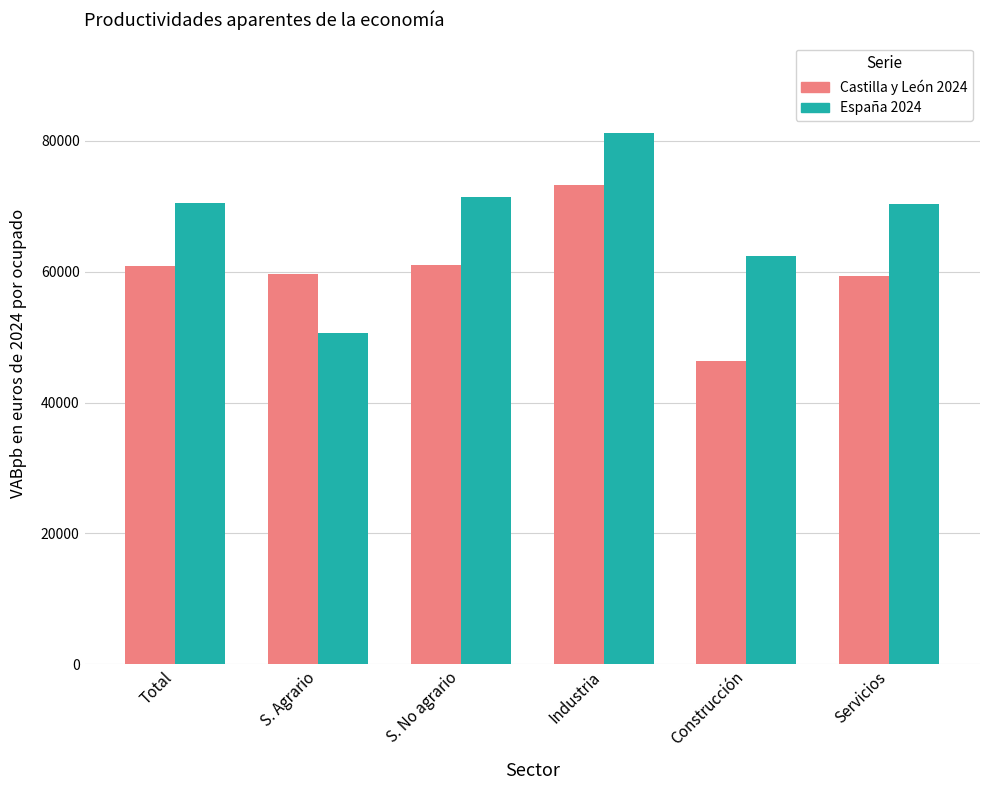

What is the difference between the second highest and second lowest values in the España 2024 series?

8930